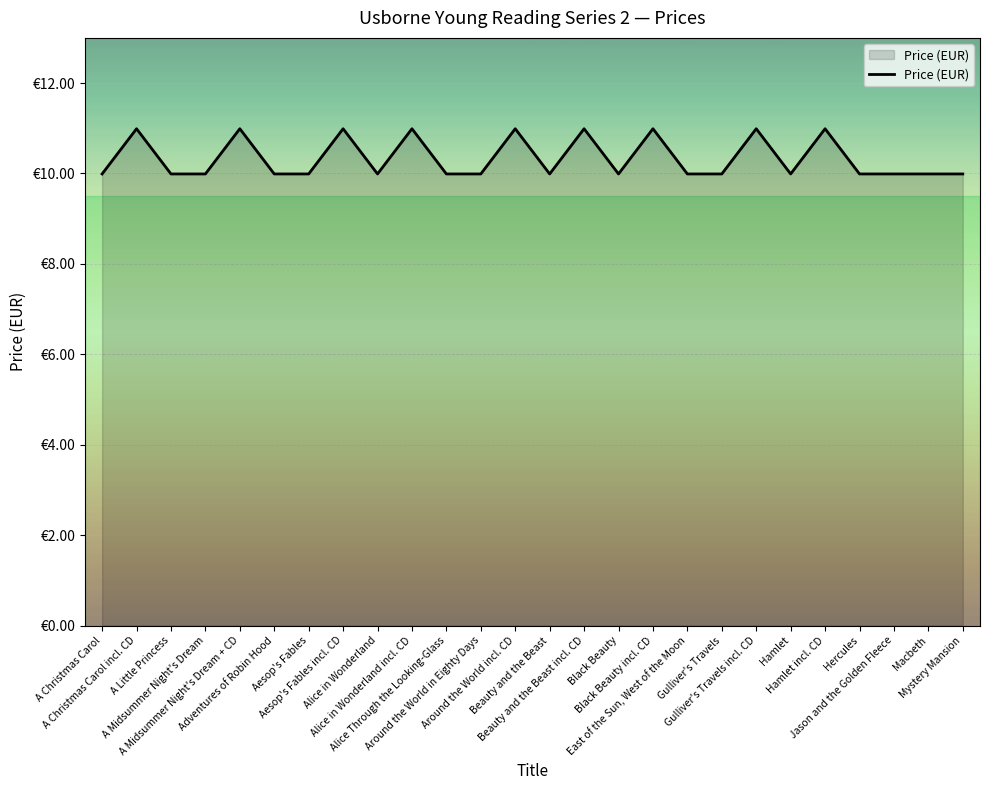

Which has a higher value, Alice in Wonderland or Black Beauty?

Alice in Wonderland